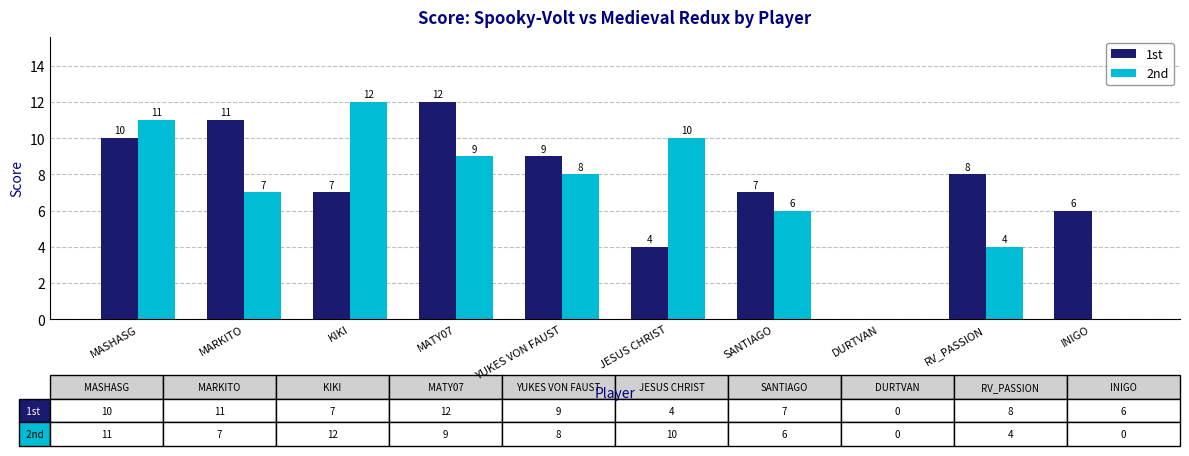

What is the sum of all 1st values?

74